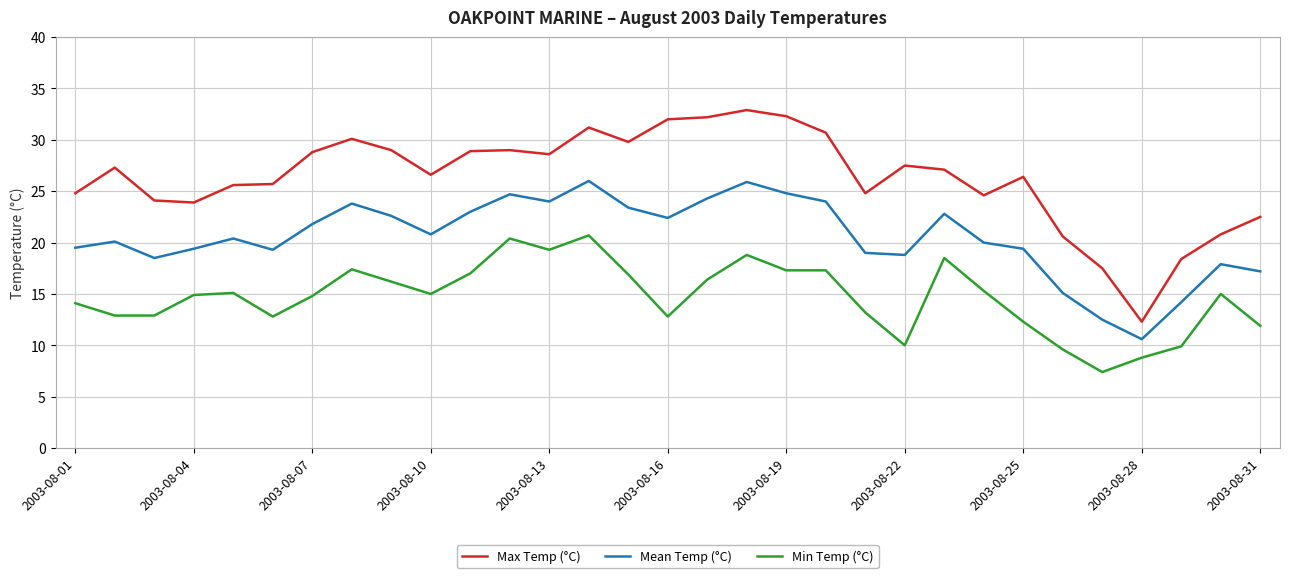

Which series has the widest spread of values?

Max Temp (°C)